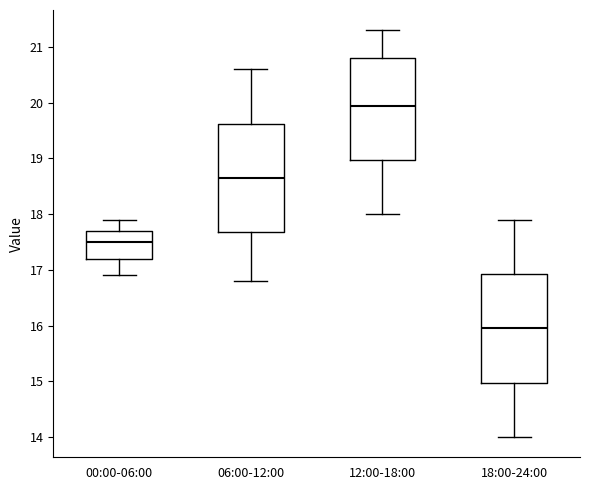

Where does the upper whisker of the box for 18:00-24:00 end on the y-axis? The values are not printed on the chart, so give them approximately, as read against the axis.

17.9